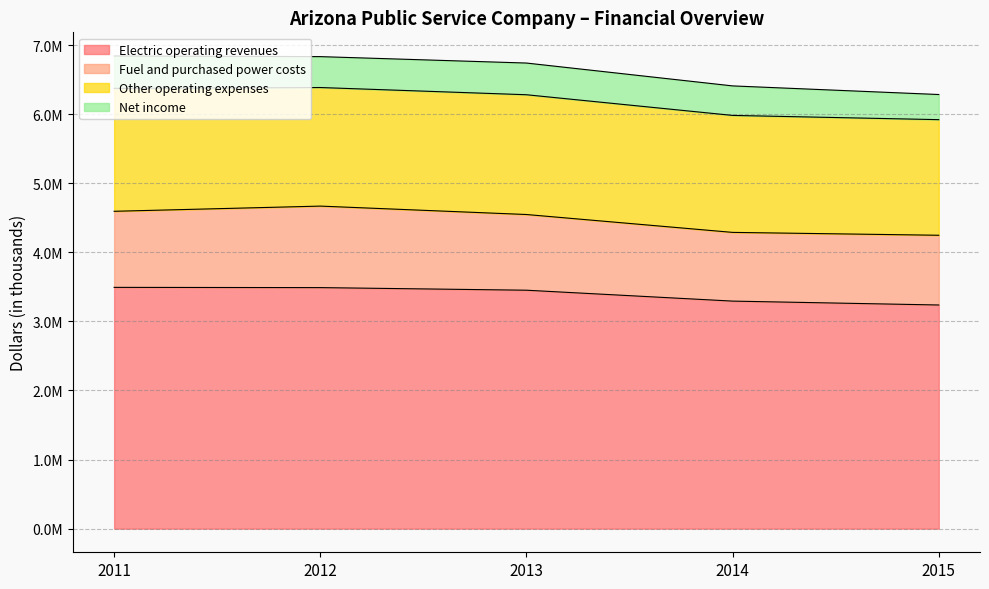

What is the highest value of the Other operating expenses series?

1779075